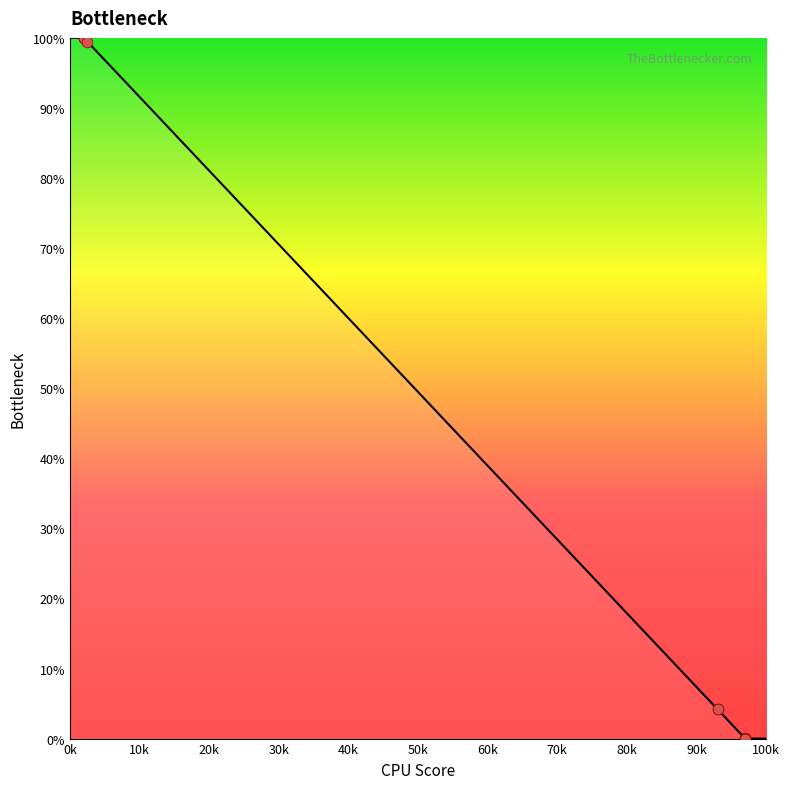

What is the maximum value shown in the chart?

100.0